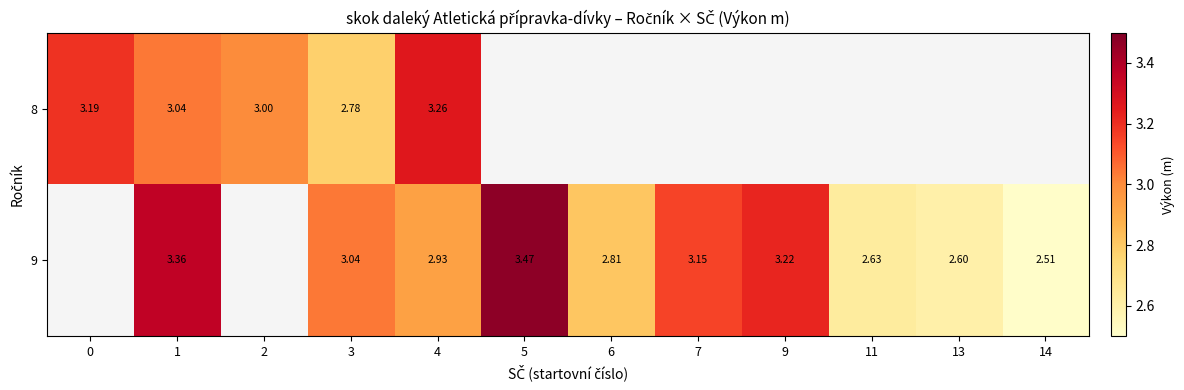

What is the difference between the maximum and minimum values in the row_0 series?

0.5